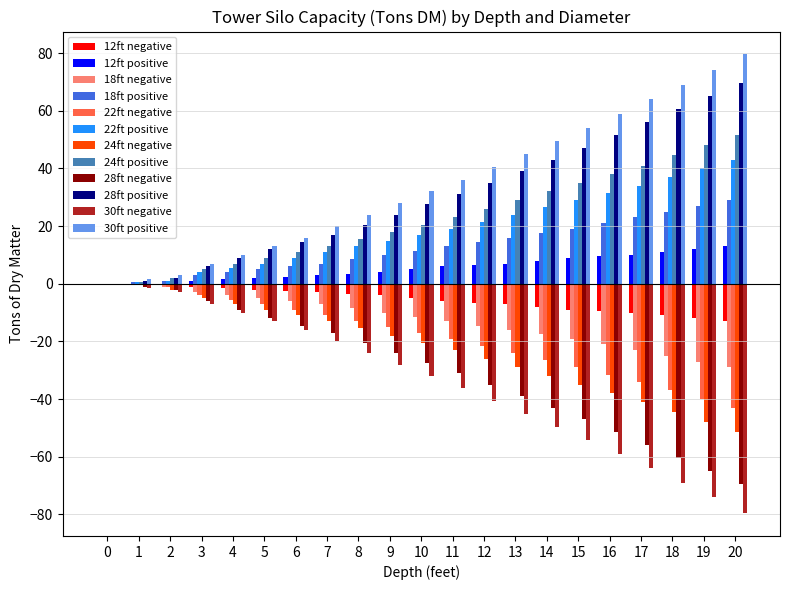

At which category does the chart reach its peak across all series?

20